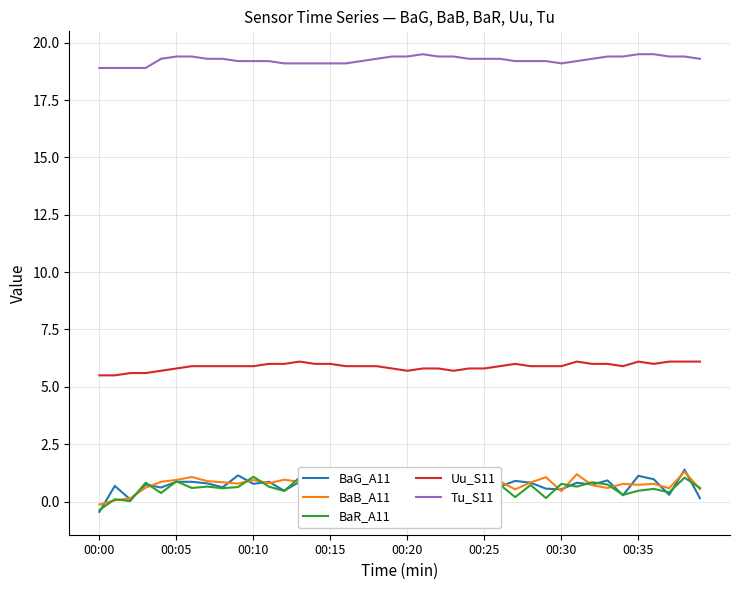

What are all the series names shown in the legend?

BaG_A11, BaB_A11, BaR_A11, Uu_S11, Tu_S11